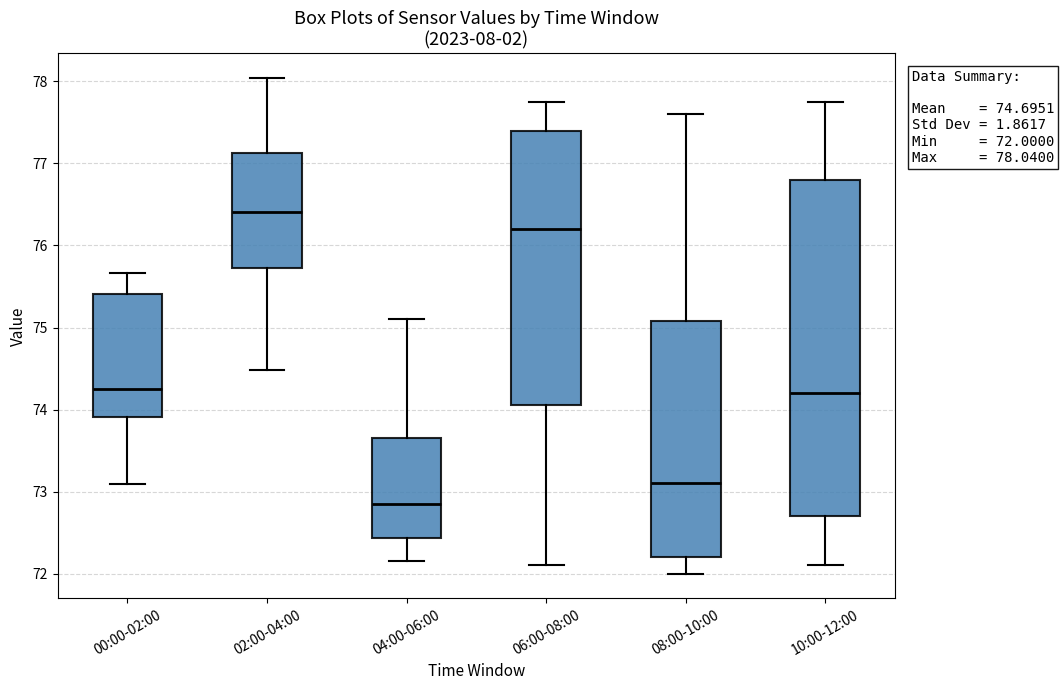

Which box is the tallest, from its lower edge to its upper edge?

10:00-12:00